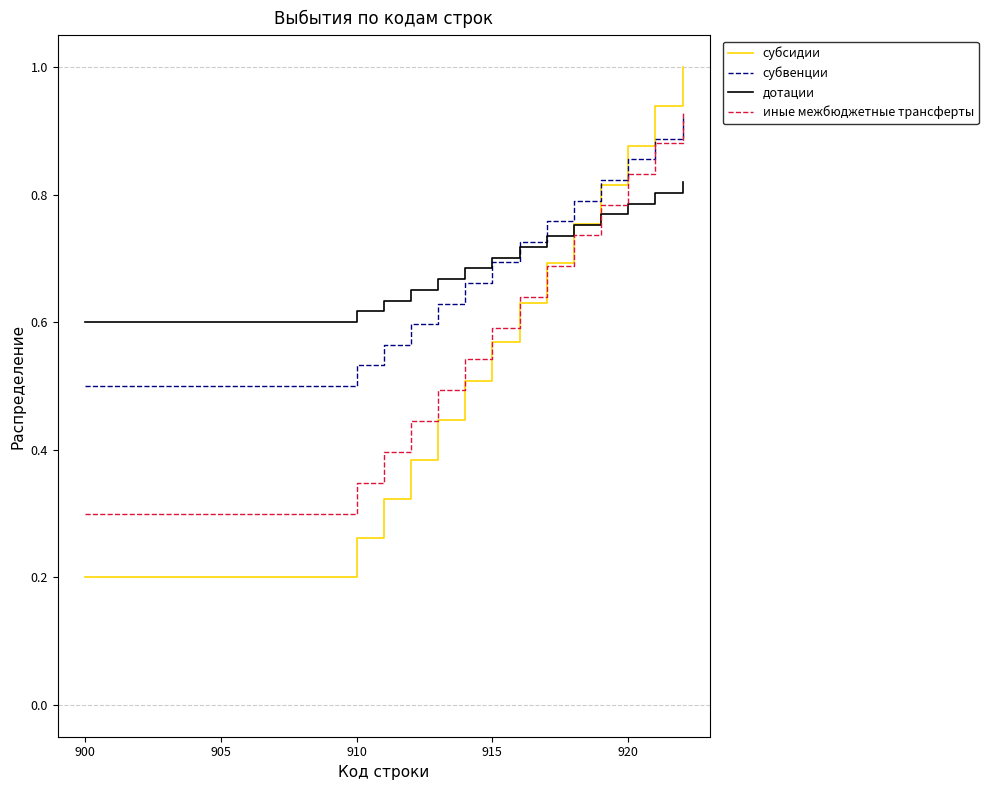

What is the maximum value for субсидии?

1.0